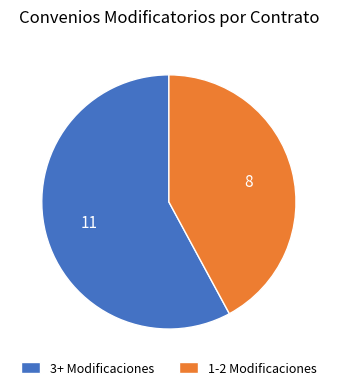

Combined, do 1-2 Modificaciones and 3+ Modificaciones account for over 50%?

Yes